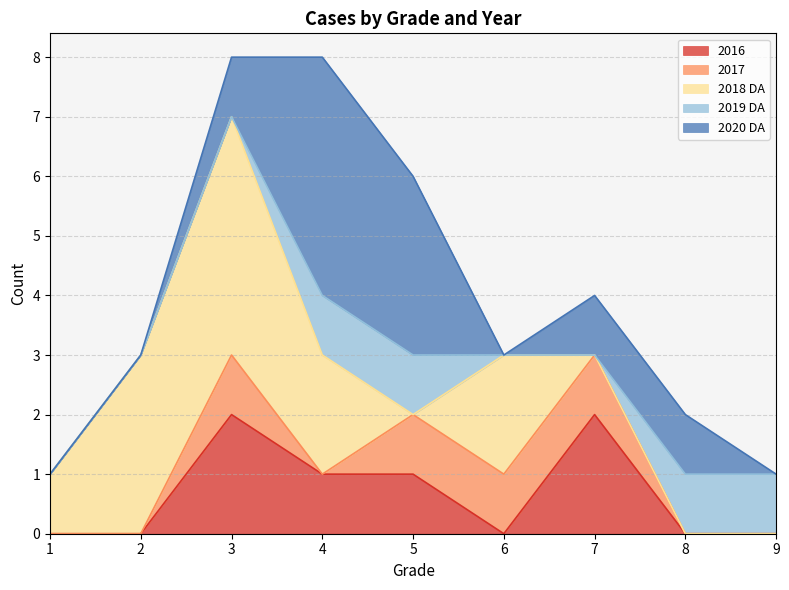

Reading left to right, transcribe all the data shown in this chart.

2016: 0	0	2	1	1	0	2	0	0
2017: 0	0	1	0	1	1	1	0	0
2018 DA: 1	3	4	2	0	2	0	0	0
2019 DA: 0	0	0	1	1	0	0	1	1
2020 DA: 0	0	1	4	3	0	1	1	0